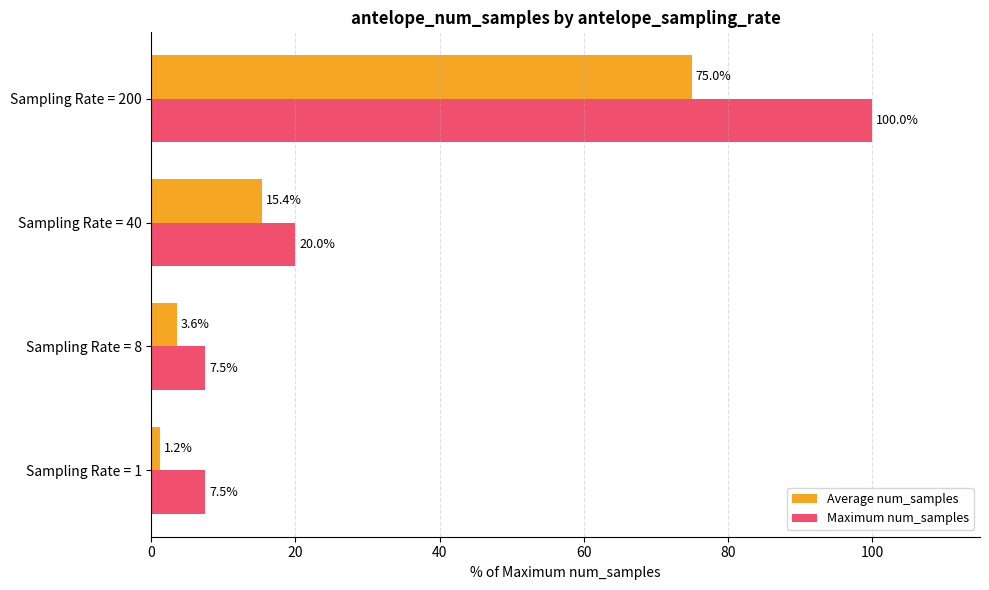

What value does the Average num_samples series have at Sampling Rate = 1?

1.2